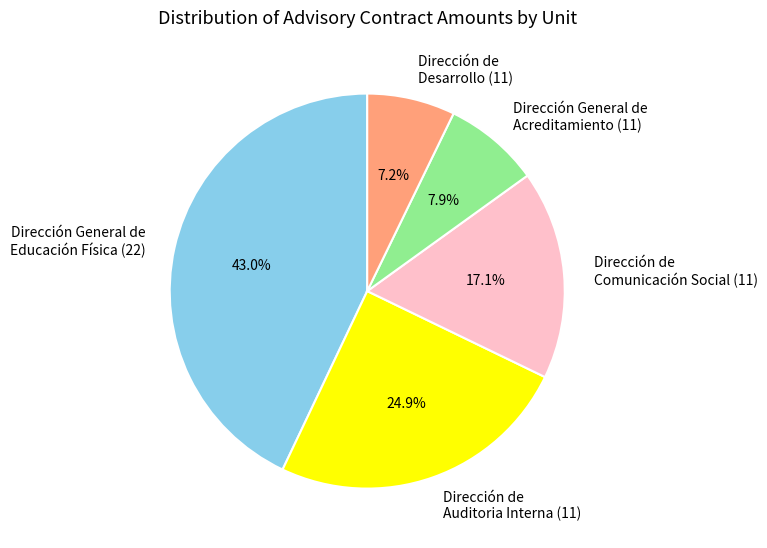

How many segments does this pie chart have?

5